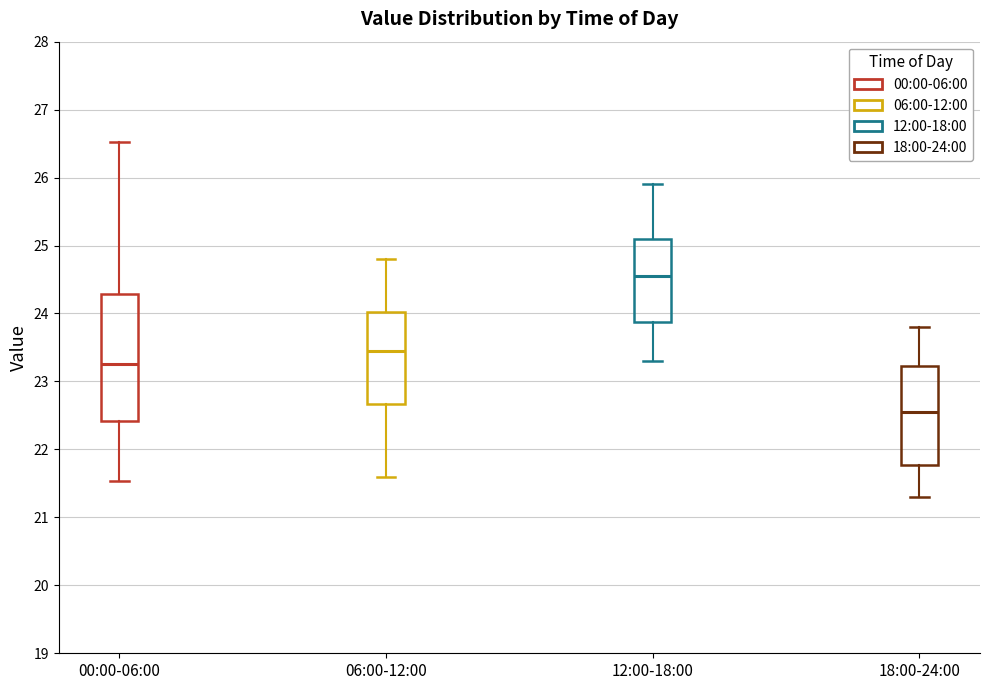

Where does the lower whisker of the box for 06:00-12:00 end on the y-axis? The values are not printed on the chart, so give them approximately, as read against the axis.

21.6